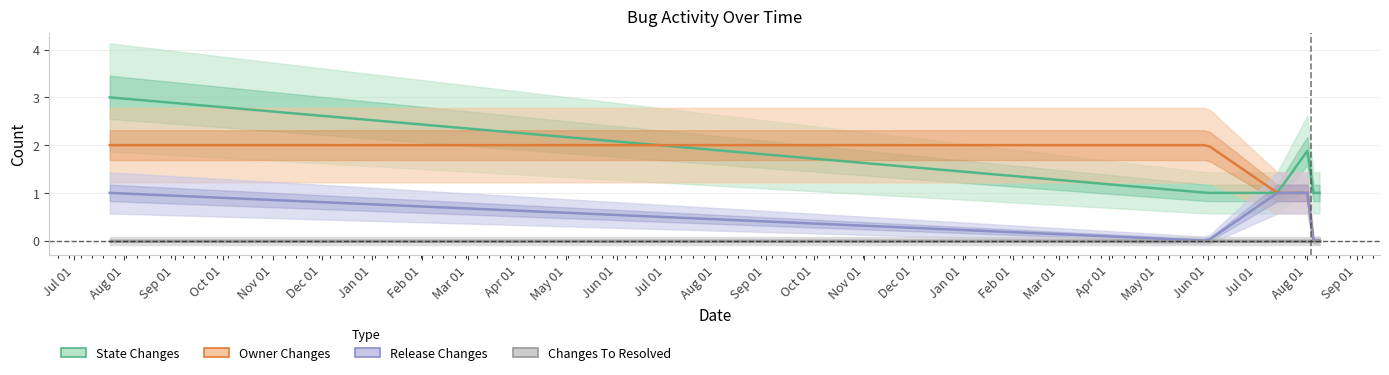

What is the label of the 2nd point from the left?

2023-06-01